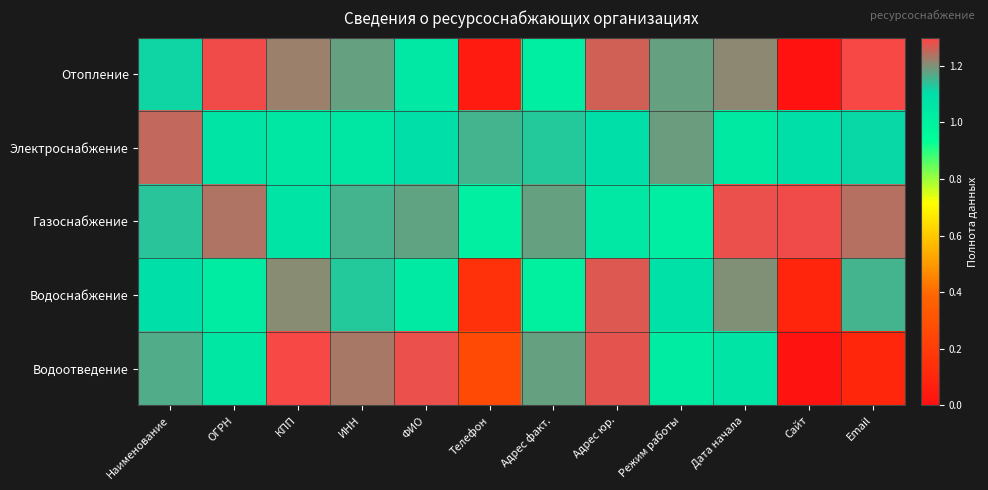

List the series in order of their peak value, highest first.

Отопление, Водоотведение, Газоснабжение, Водоснабжение, Электроснабжение